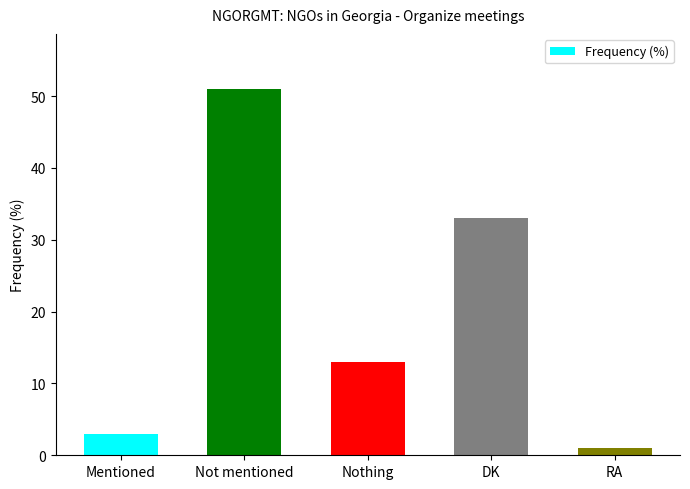

The value at Not mentioned is 51. True or false?

True